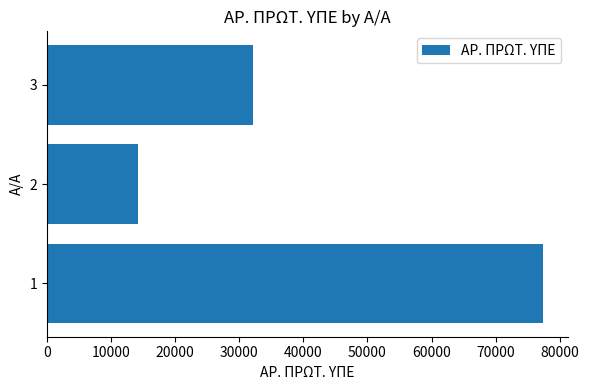

What is the smallest value displayed?

14273